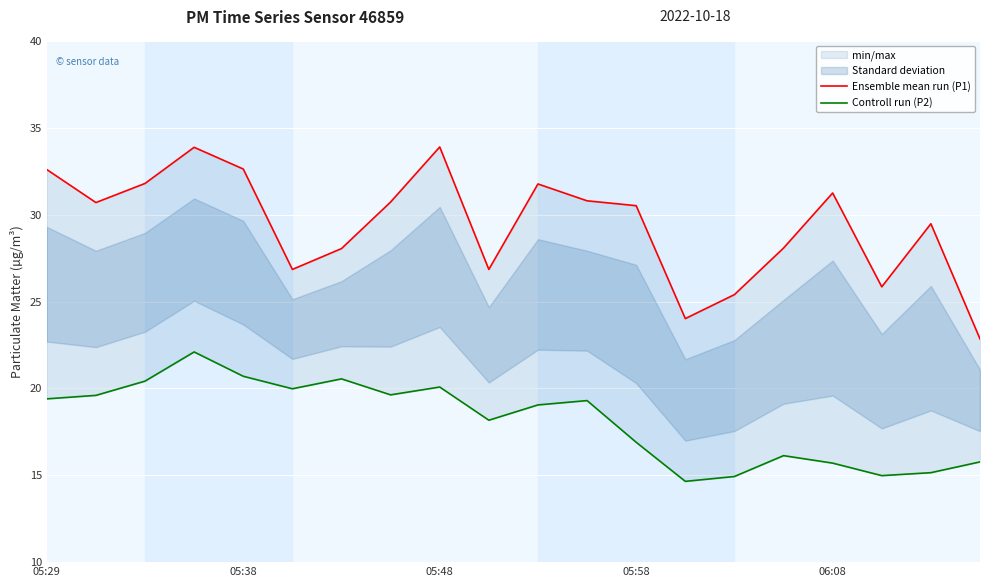

How many interior local valleys does the Ensemble mean run (P1) series have?

5